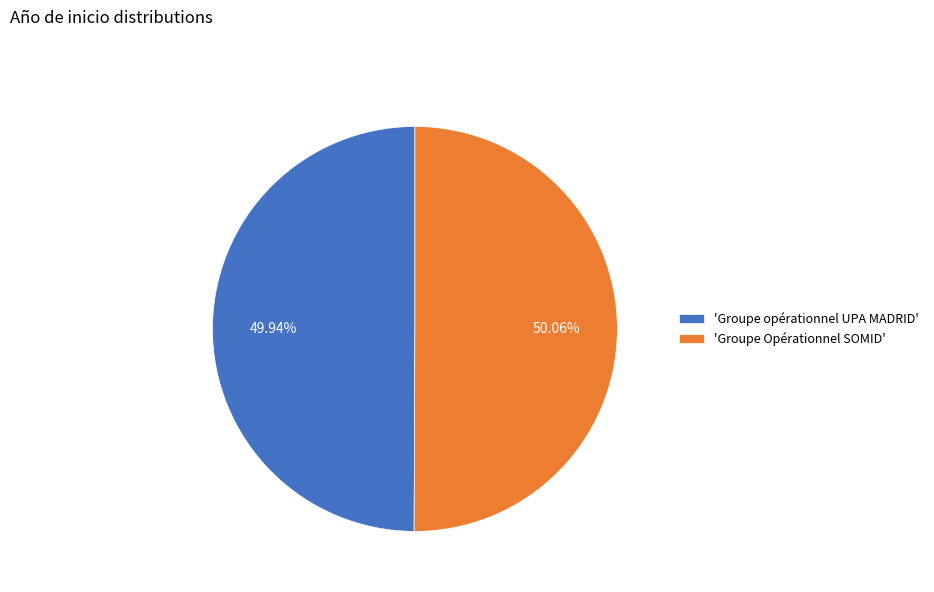

Combined, do 'Groupe Opérationnel SOMID' and 'Groupe opérationnel UPA MADRID' account for over 50%?

Yes